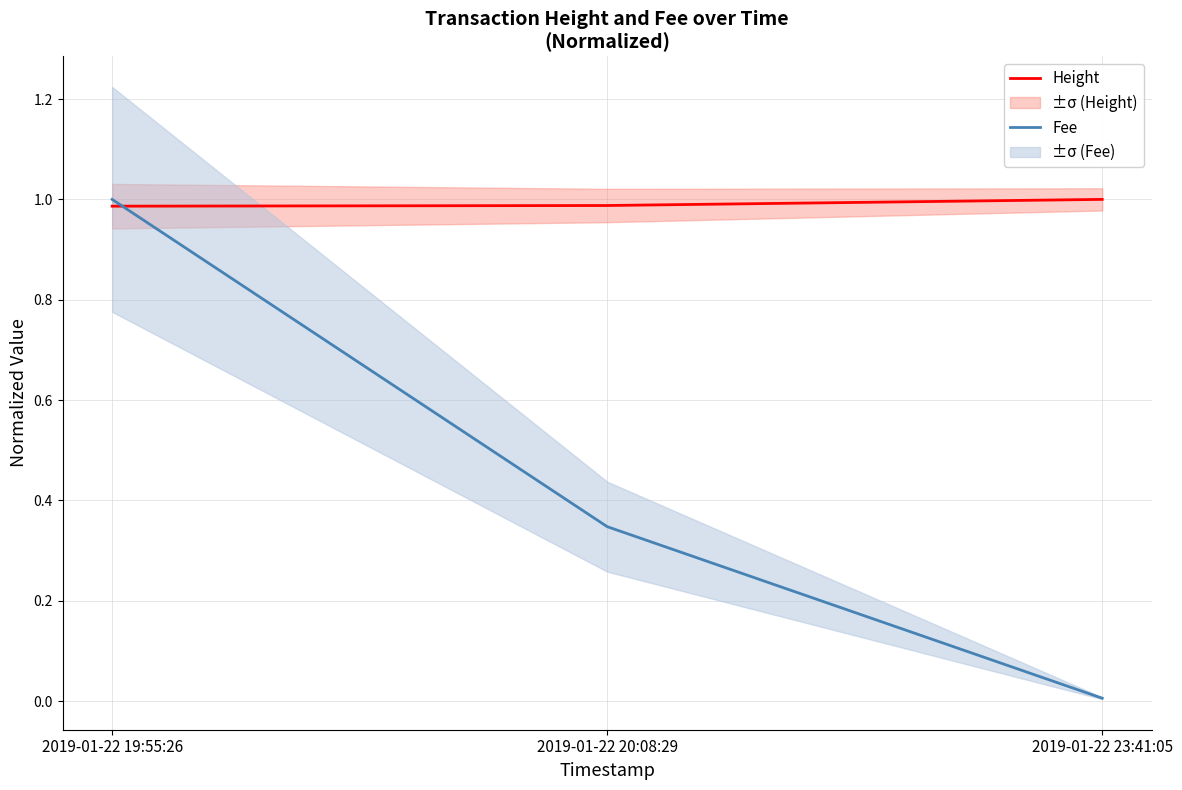

What are all the series names shown in the legend?

Height, Fee